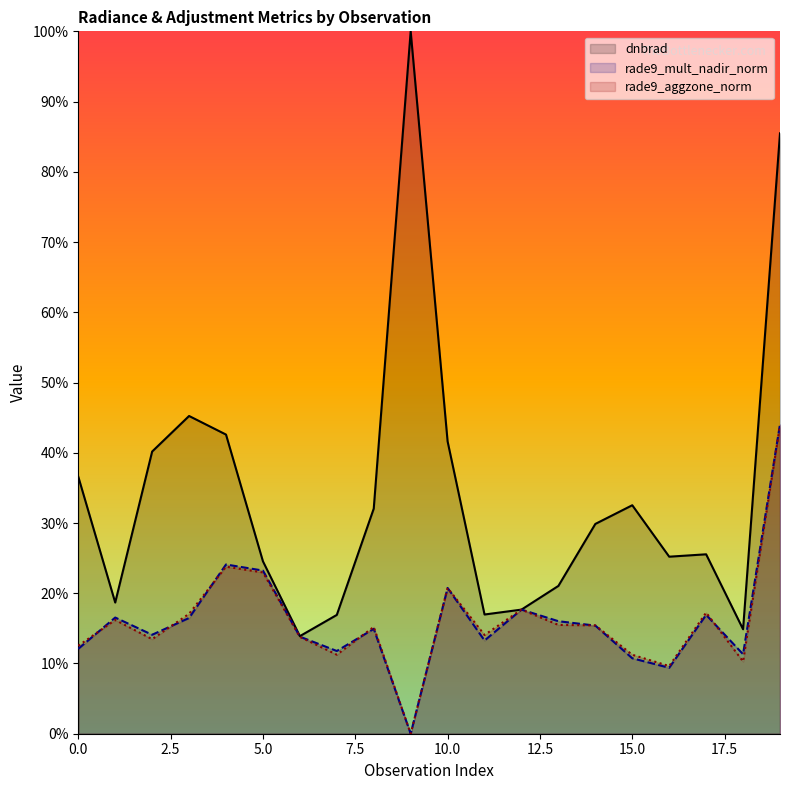

At which category is the sum across all series the highest?

19